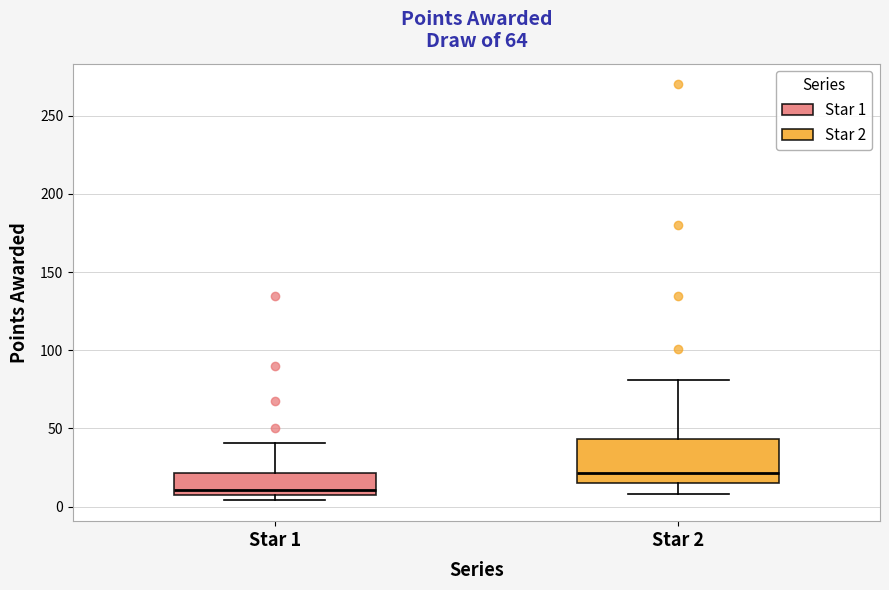

Where does the median line of the box for Star 2 sit on the y-axis? The values are not printed on the chart, so give them approximately, as read against the axis.

20